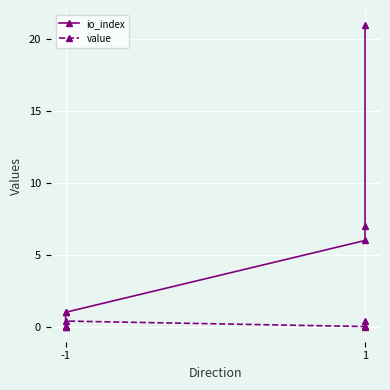

The value series shows 0.0 at -1. True or false?

True